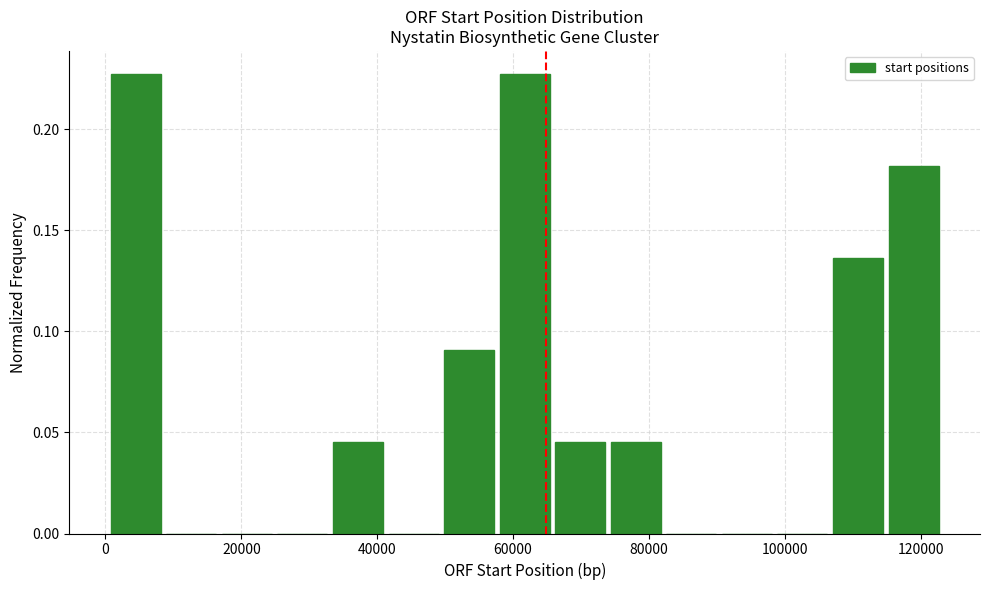

Reading left to right, list every bar in this chart as the range it spans on the x-axis followed by its height. Neither the bar edges nor the heights are printed on the chart, so give them approximately, as read against the axes.

0 to 8000: 0.225
8000 to 18000: 0
18000 to 26000: 0
26000 to 34000: 0
34000 to 42000: 0.045
42000 to 50000: 0
50000 to 58000: 0.090
58000 to 66000: 0.225
66000 to 74000: 0.045
74000 to 82000: 0.045
82000 to 90000: 0
90000 to 98000: 0
98000 to 108000: 0
108000 to 116000: 0.135
116000 to 124000: 0.180